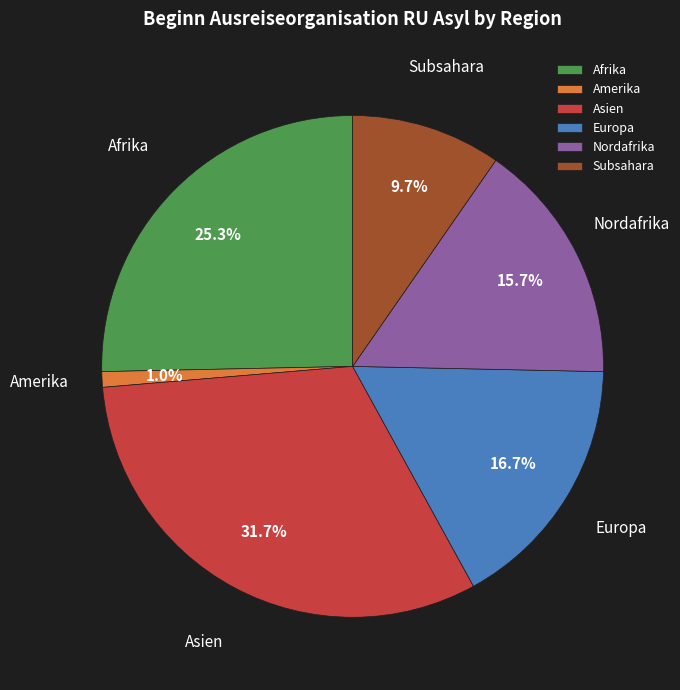

The Subsahara slice represents 1% of the pie. True or false?

False